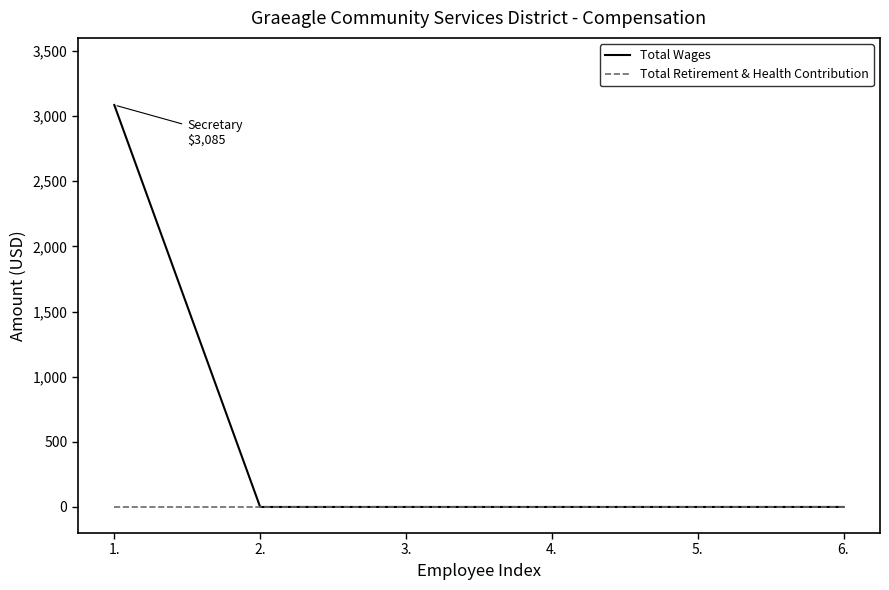

True or false: Total Wages has a value of 0 at 2..

True